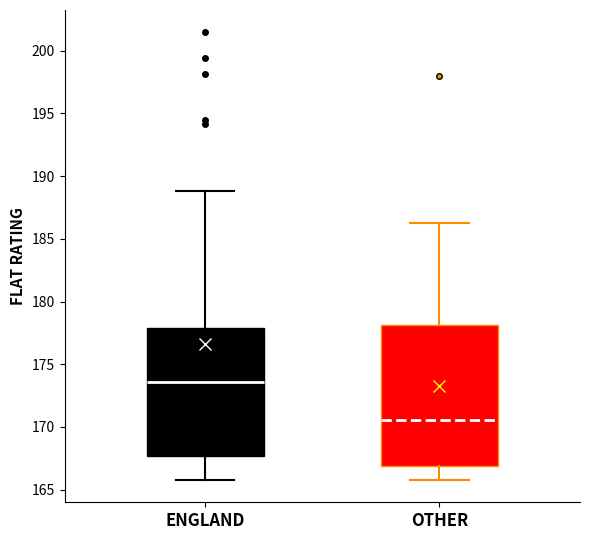

Where does the median line of the box for OTHER sit on the y-axis? The values are not printed on the chart, so give them approximately, as read against the axis.

170.5